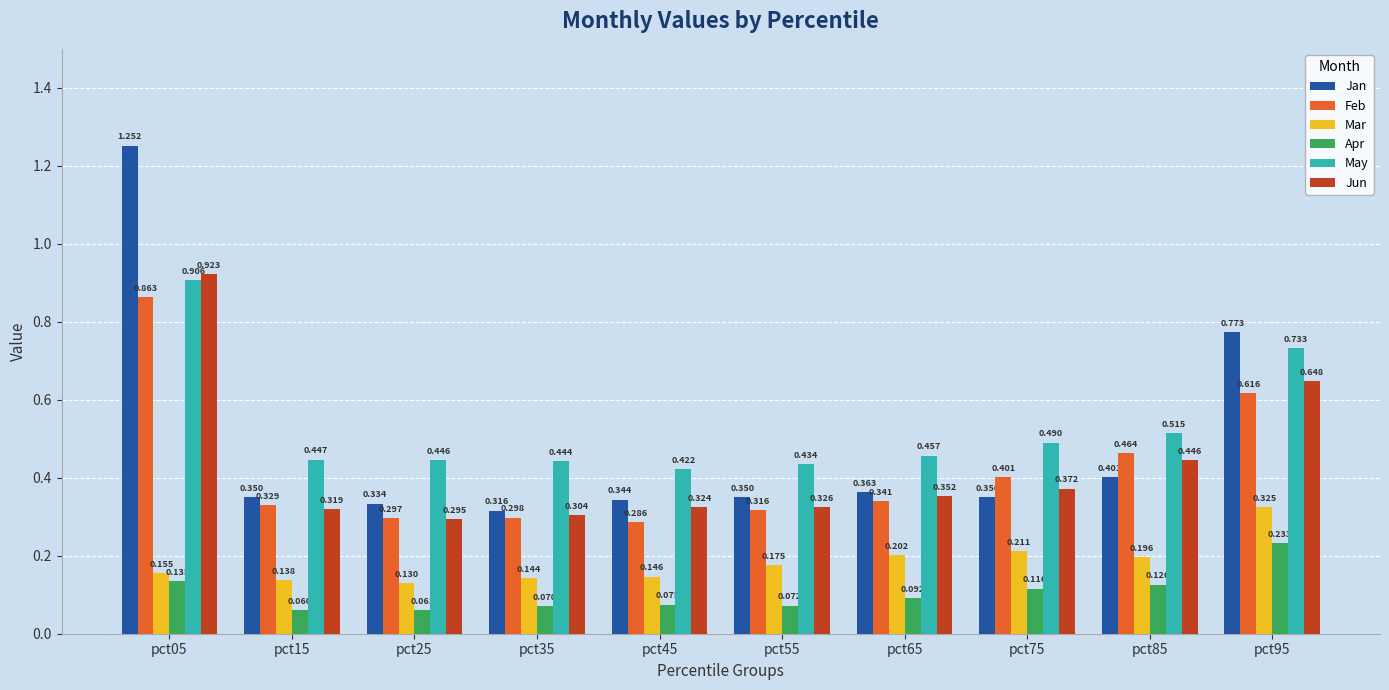

Between pct25 and pct75, which series saw the biggest shift?

Feb